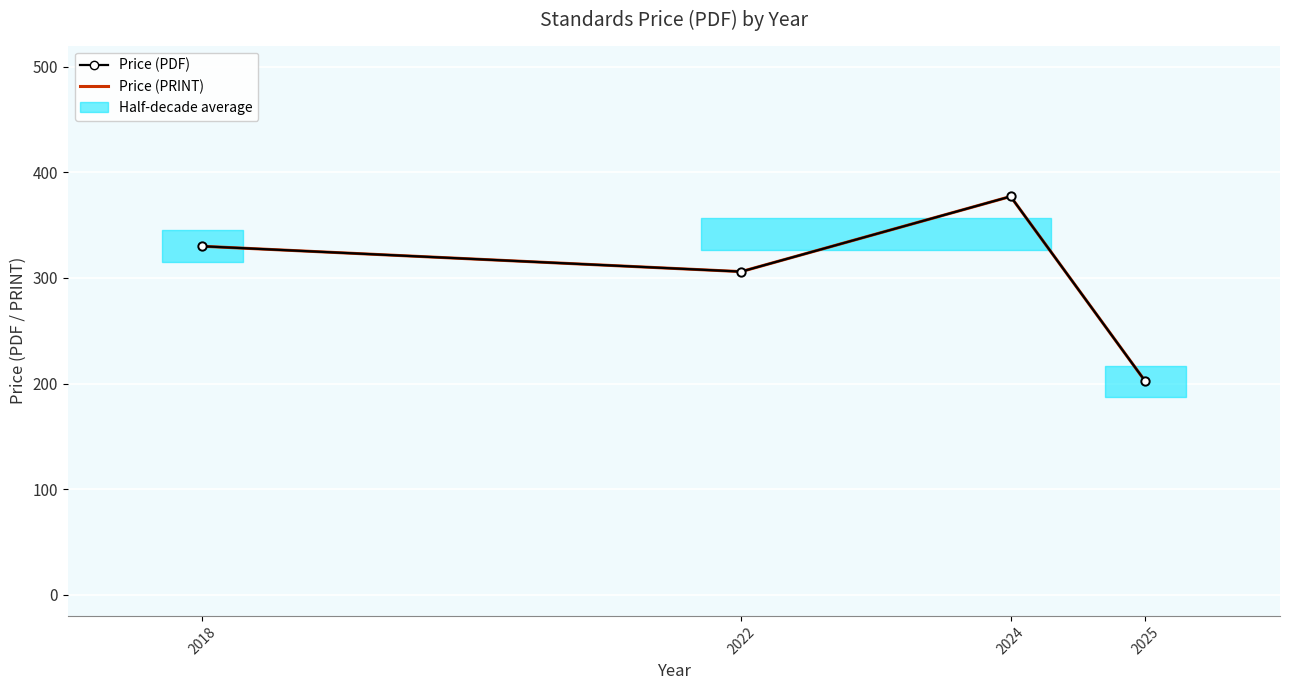

True or false: Price (PRINT) and Price (PDF) cross at least once.

False